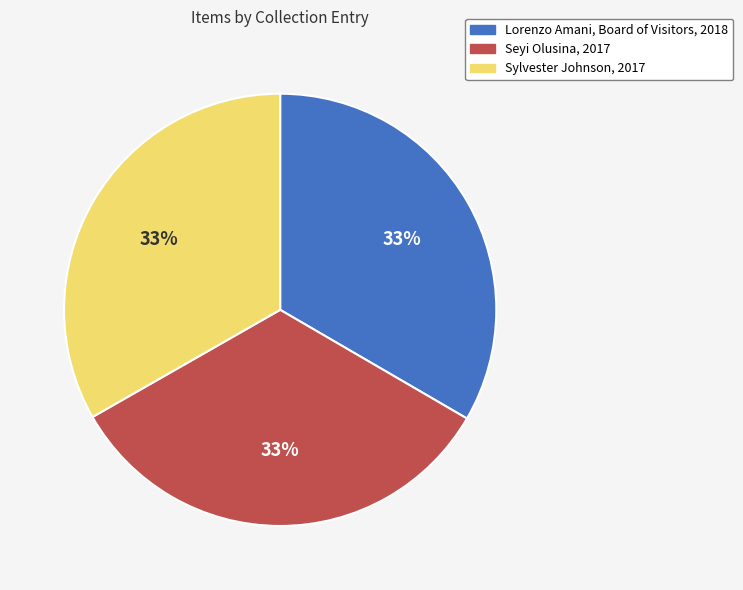

What percentage is the Seyi Olusina, 2017 slice, to the nearest percent?

33%